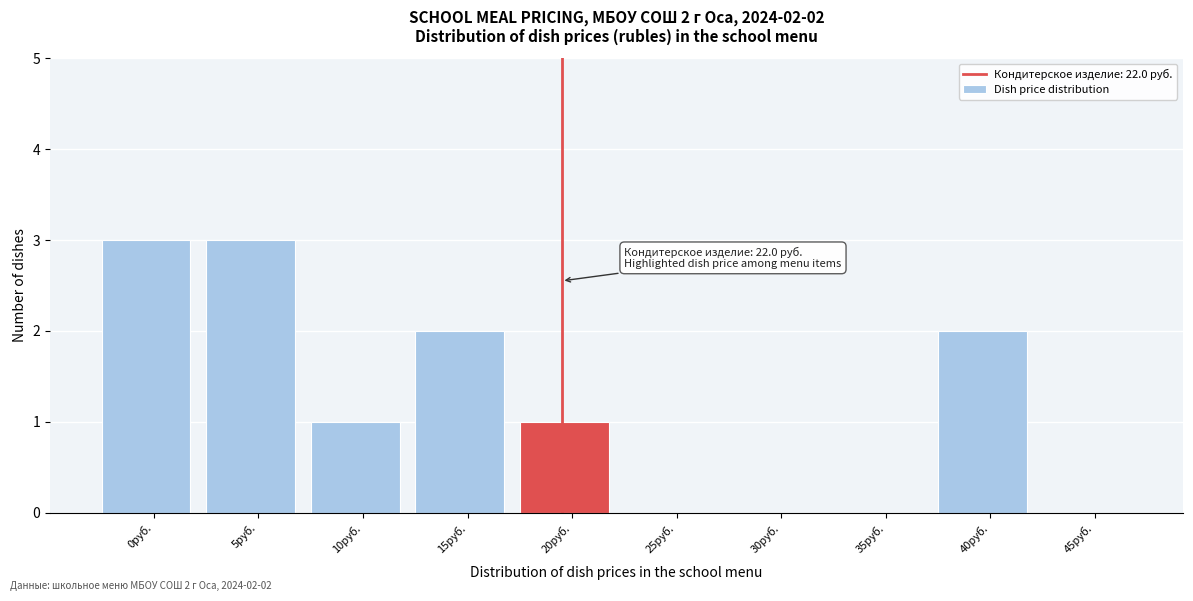

Reading right to left, transcribe all the data shown in this chart.

45руб.=0	40руб.=2	35руб.=0	30руб.=0	25руб.=0	20руб.=1	15руб.=2	10руб.=1	5руб.=3	0руб.=3